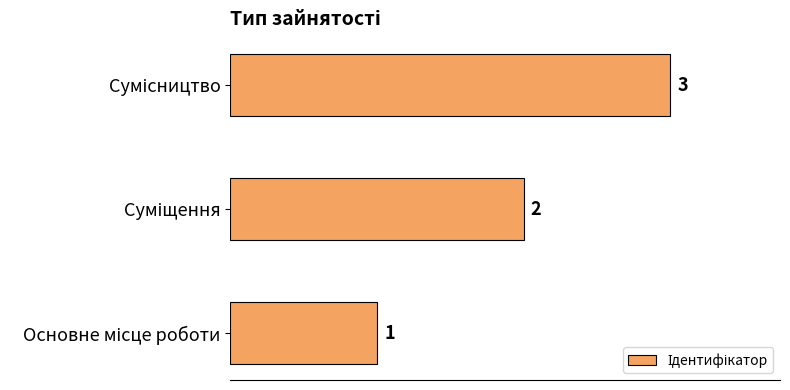

Are the bars grouped side by side (vs. stacked)?

No